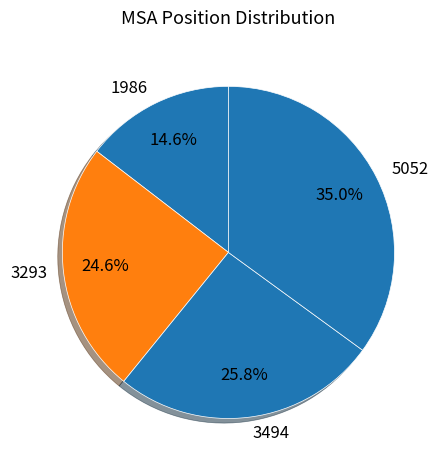

How many slices are in this pie chart?

4